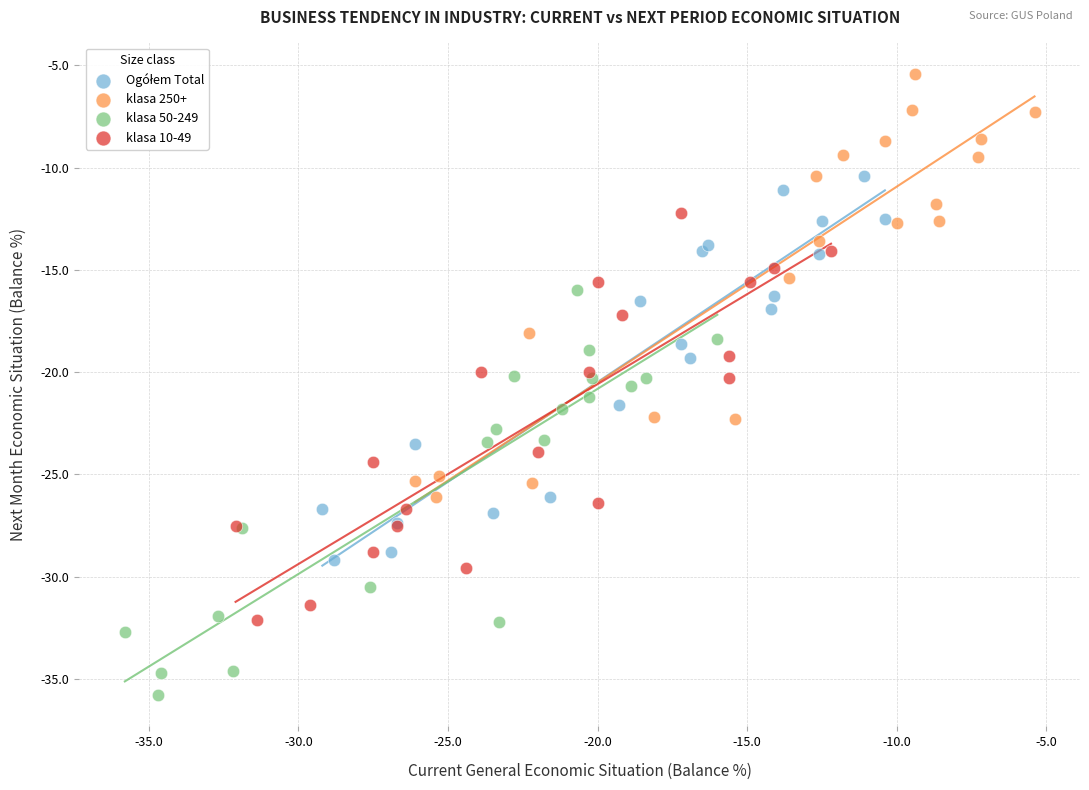

Which series reaches the maximum Y coordinate?

klasa 250+